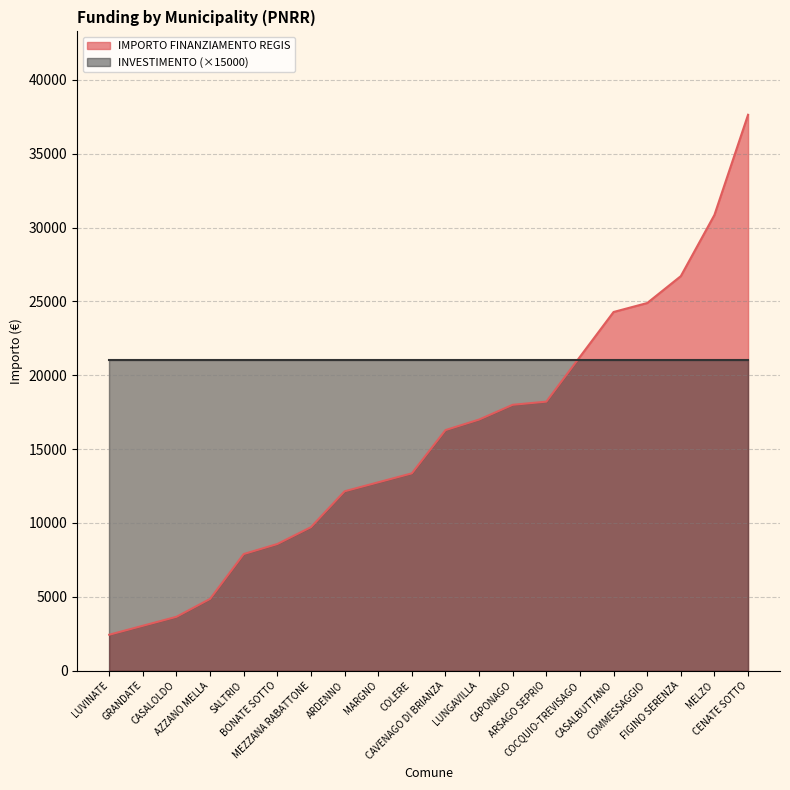

Which series has the widest spread of values?

IMPORTO FINANZIAMENTO REGIS